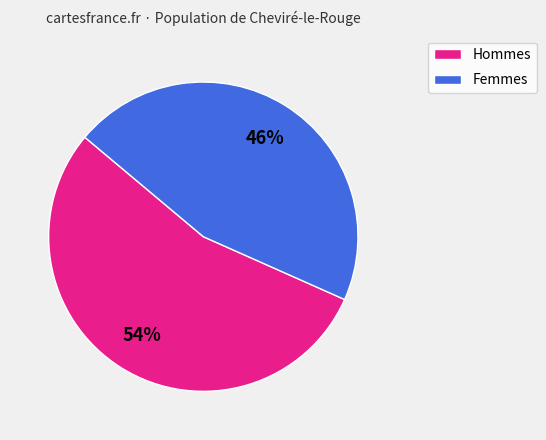

Which category has the smallest portion of the pie?

Femmes